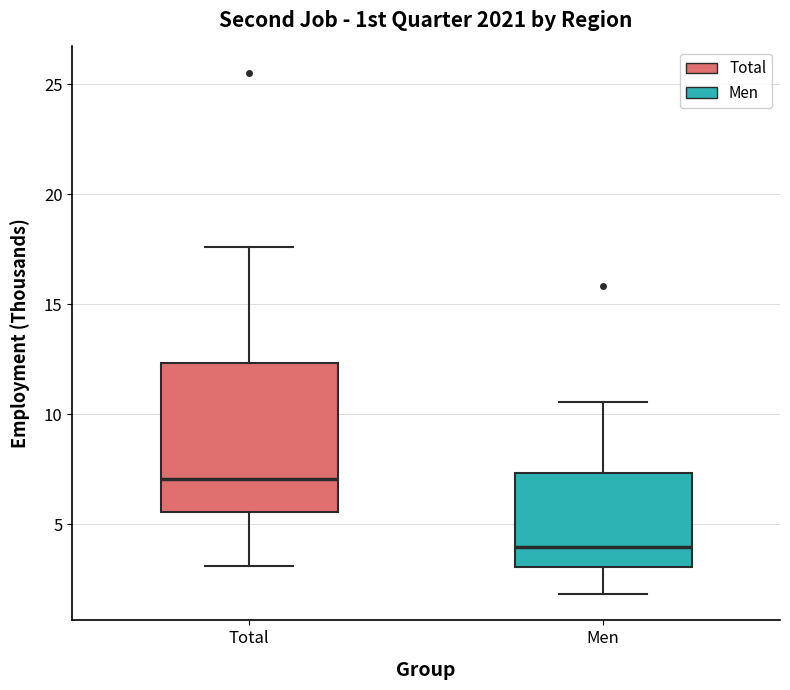

Reading left to right, read every box against the y-axis: the position of its median line, the range the box covers, and the ends of its whiskers. The values are not printed on the chart, so give them approximately, as read against the axis.

Total: median 7.0, box 5.5 to 12.5, whiskers 3.0 to 17.5
Men: median 4.0, box 3.0 to 7.5, whiskers 2.0 to 10.5